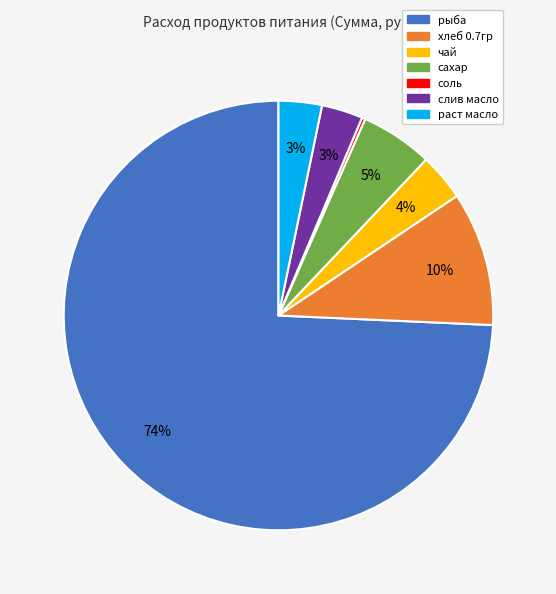

Do раст масло and сахар together represent more than half of the pie?

No